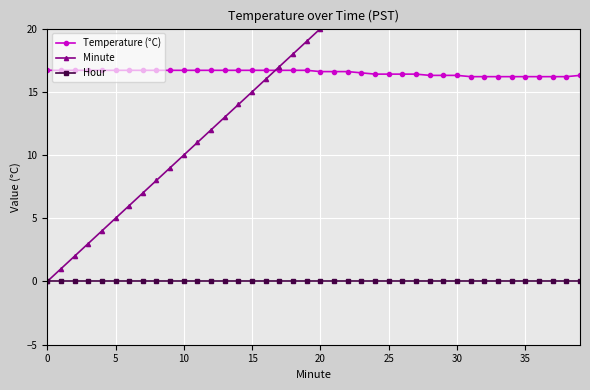

What is the label of the 25th point from the right?

15